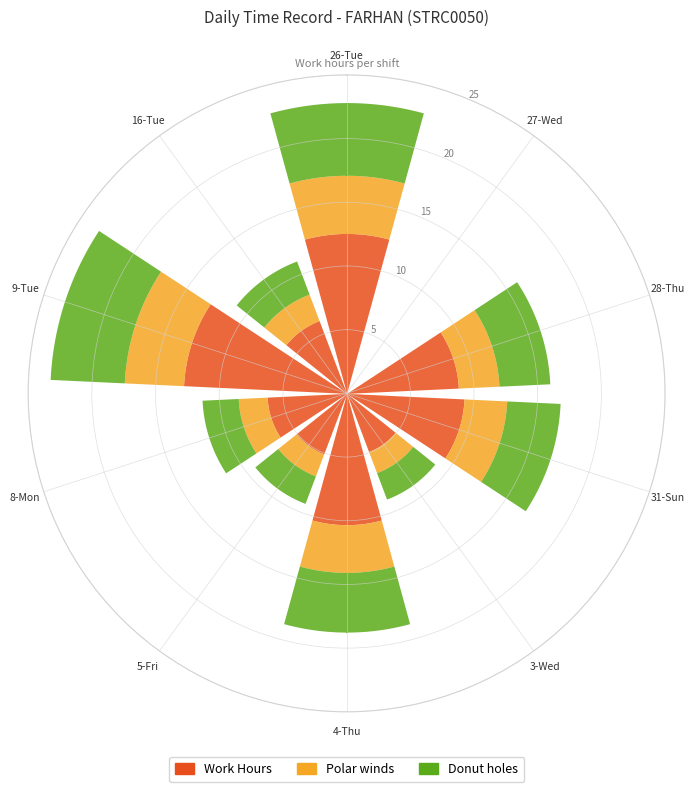

What is the label of the 5th point from the right?

4-Thu